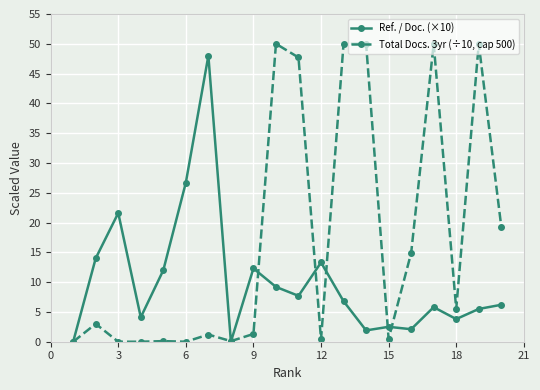

Which series has the largest range (max minus min)?

Total Docs. 3yr (÷10, cap 500)